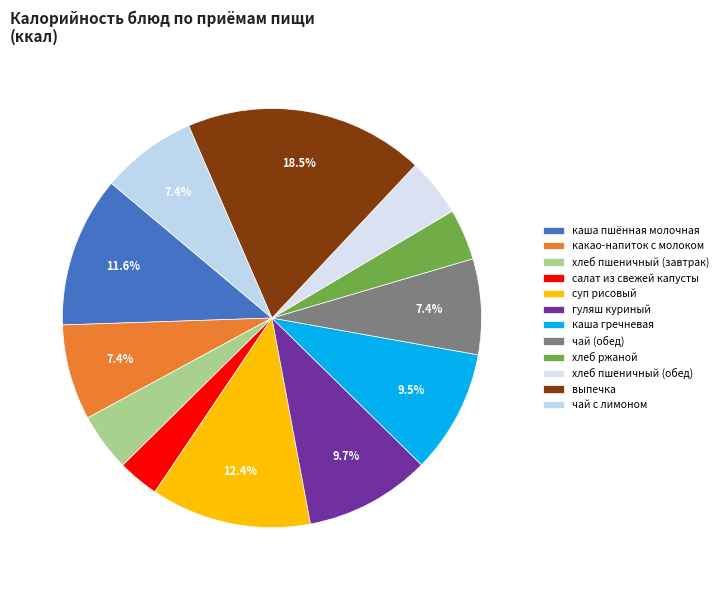

How many segments does this pie chart have?

12